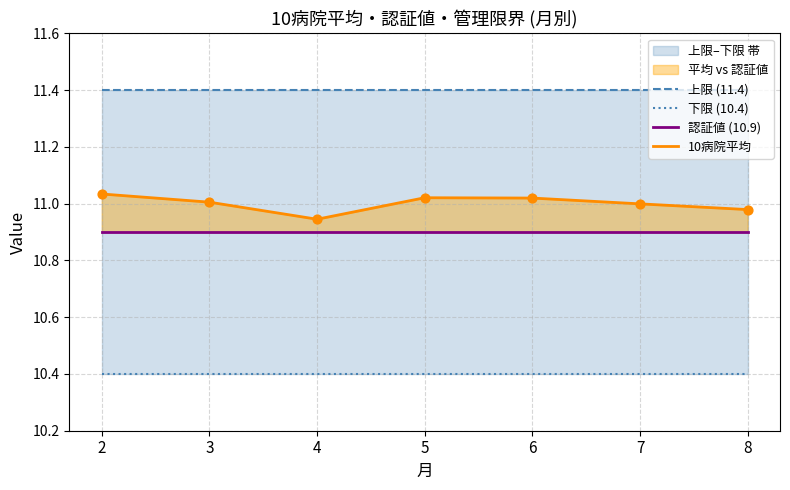

What is the total value across all series at 2?

43.7